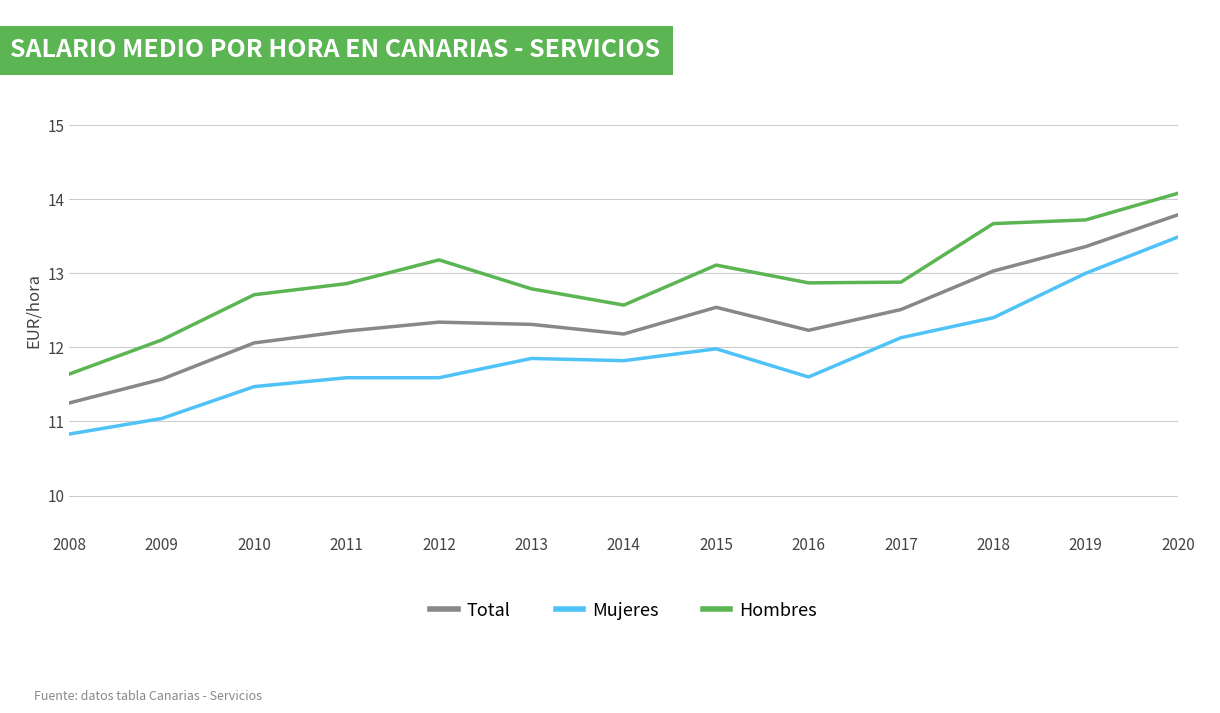

At which category does the chart reach its peak across all series?

2020